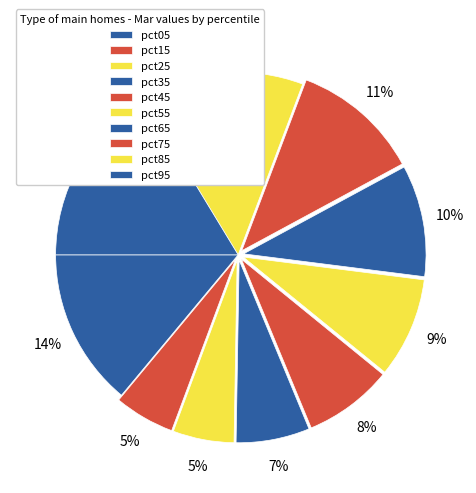

Is pct75 the majority of the pie?

No